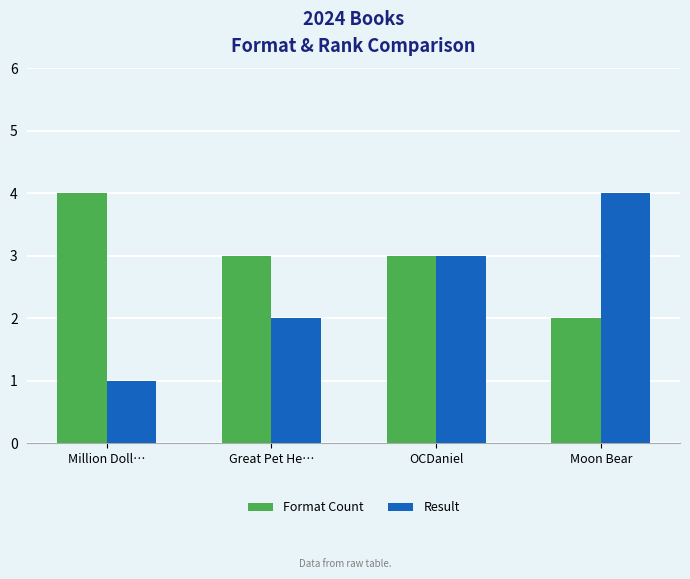

What is the lowest value of the Format Count series?

2